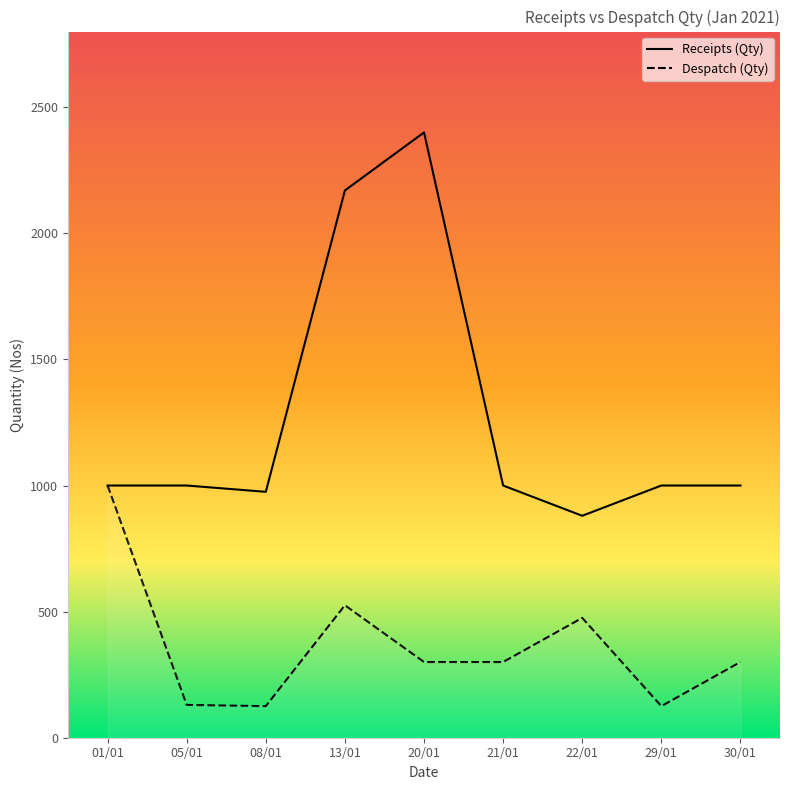

Is this an area chart (filled region under the line)?

No